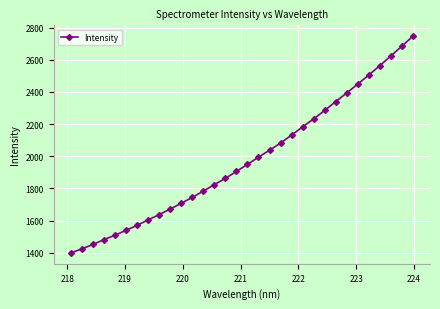

How many lines are shown in the chart?

1